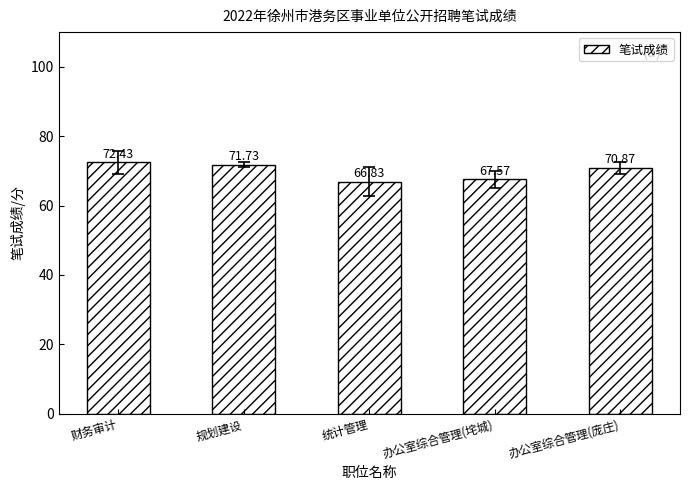

At which label does the data first exceed 70?

财务审计